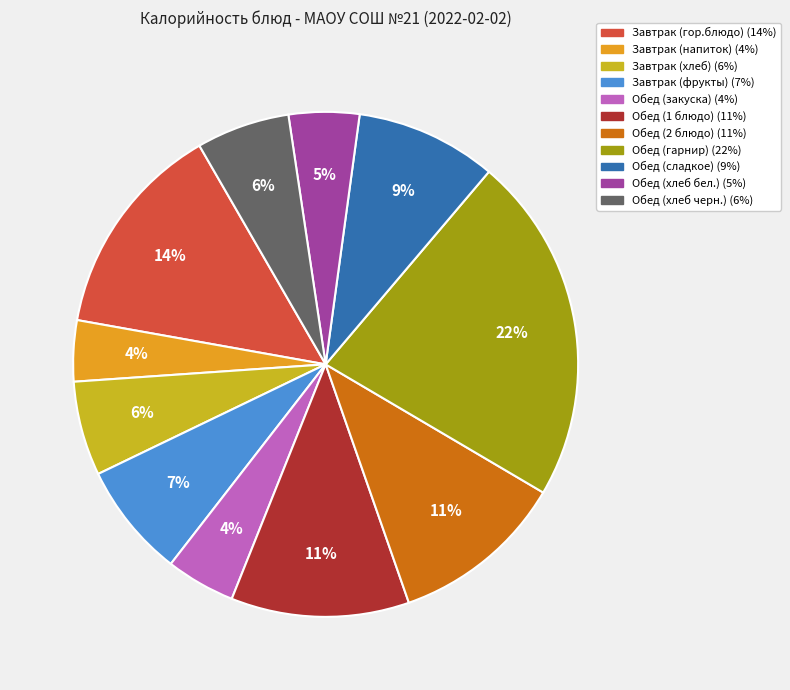

To the nearest percent, what is the average slice percentage?

9%